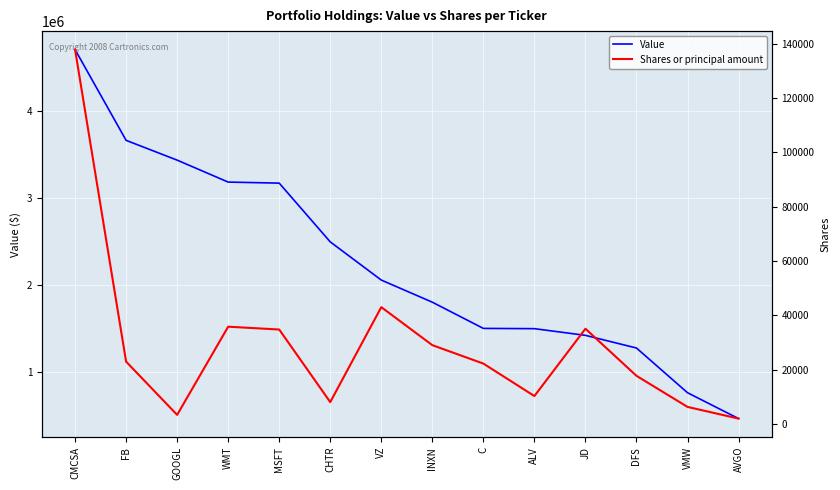

What is the maximum value shown in the chart?

4712000